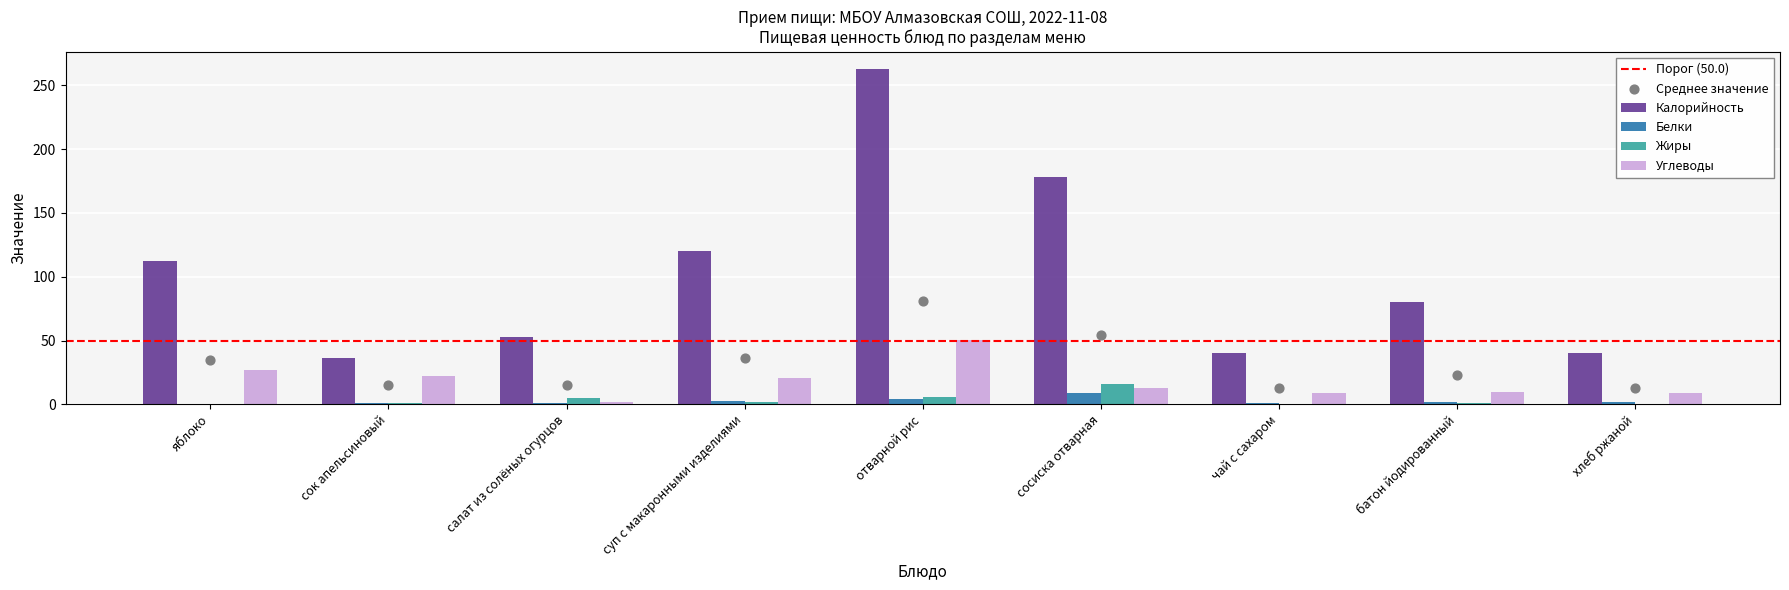

At which category is the sum across all series the highest?

отварной рис